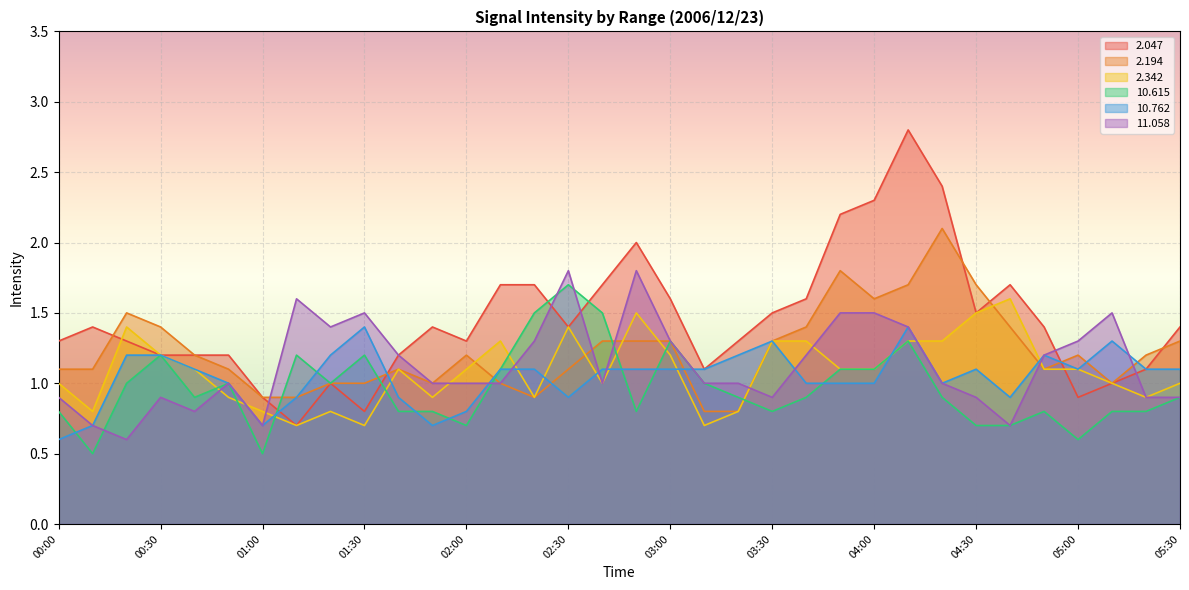

Which category has the highest value in the  11.058 series?

02:30